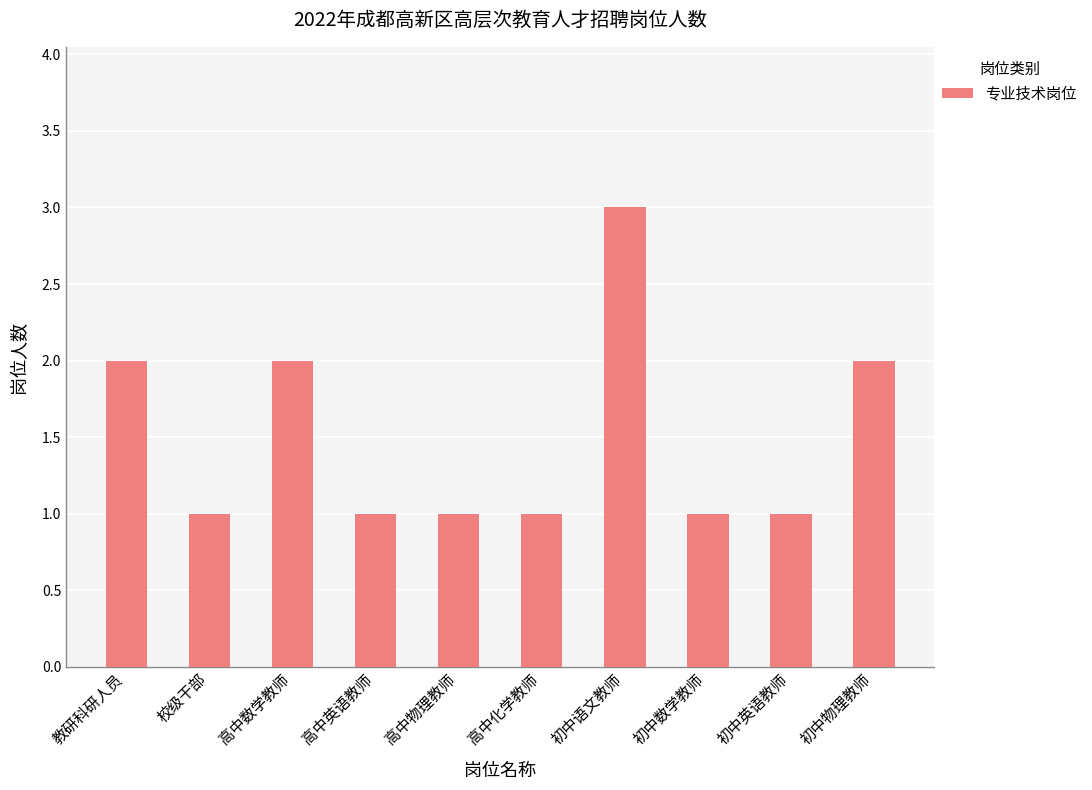

Reading left to right, extract all data points from this chart.

2	1	2	1	1	1	3	1	1	2